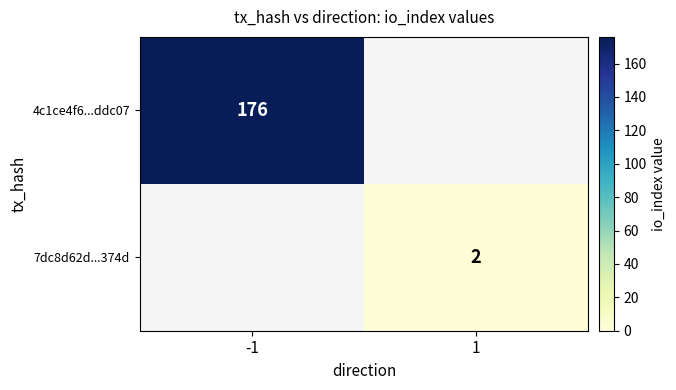

True or false: 7dc8d62d...374d has a value of 2 at 1.

True